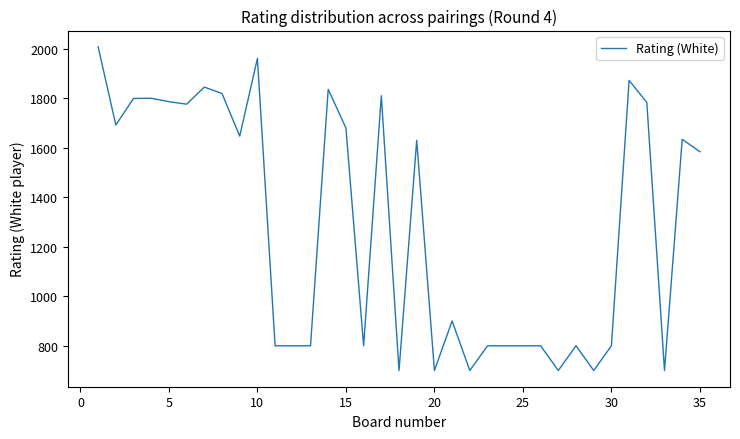

What is the minimum value shown in the chart?

700